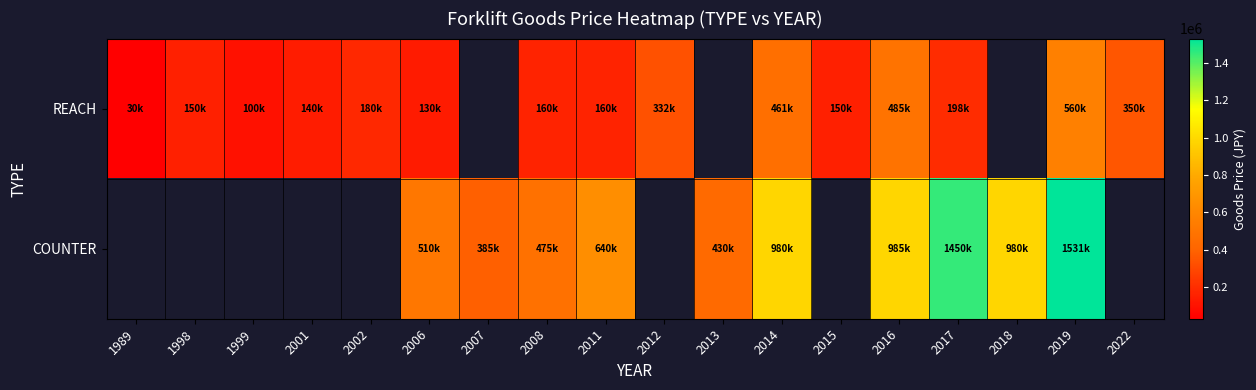

At which category is the sum across all series the highest?

2019